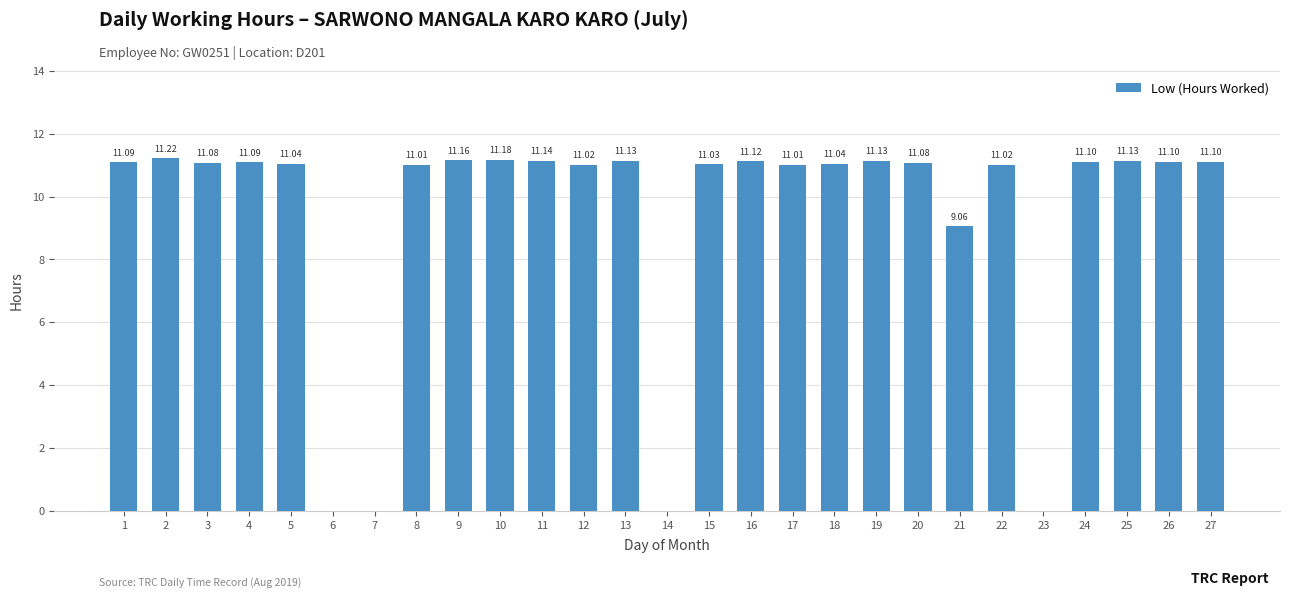

What is the sum of the values at 8 and 12?

22.0